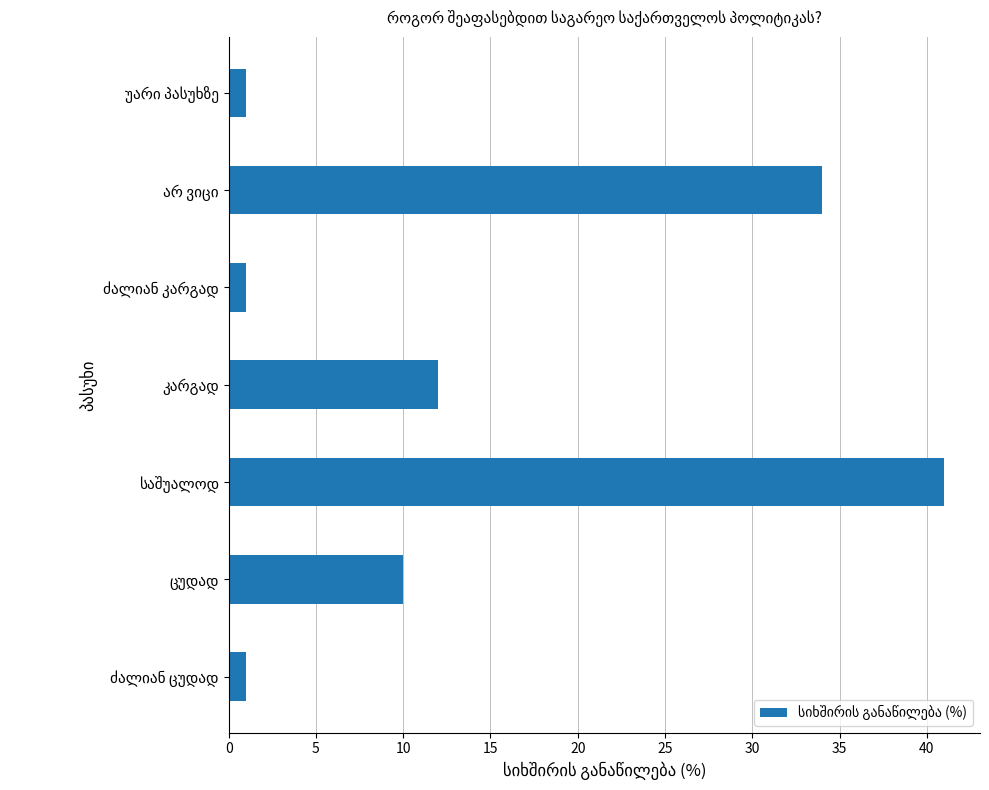

How many bars are there in total?

7